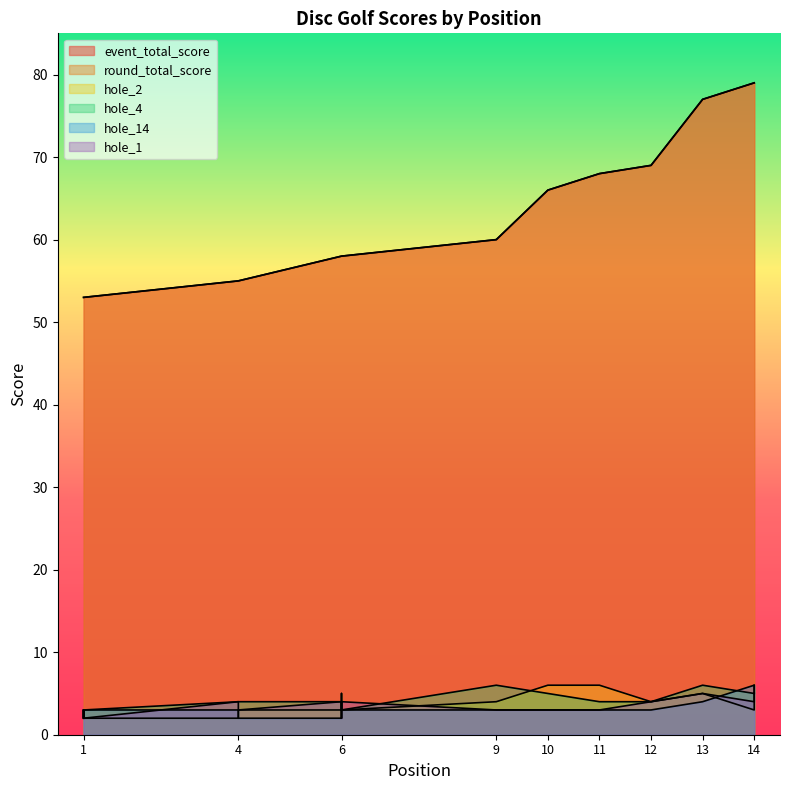

Which label corresponds to the smallest value in the chart?

1